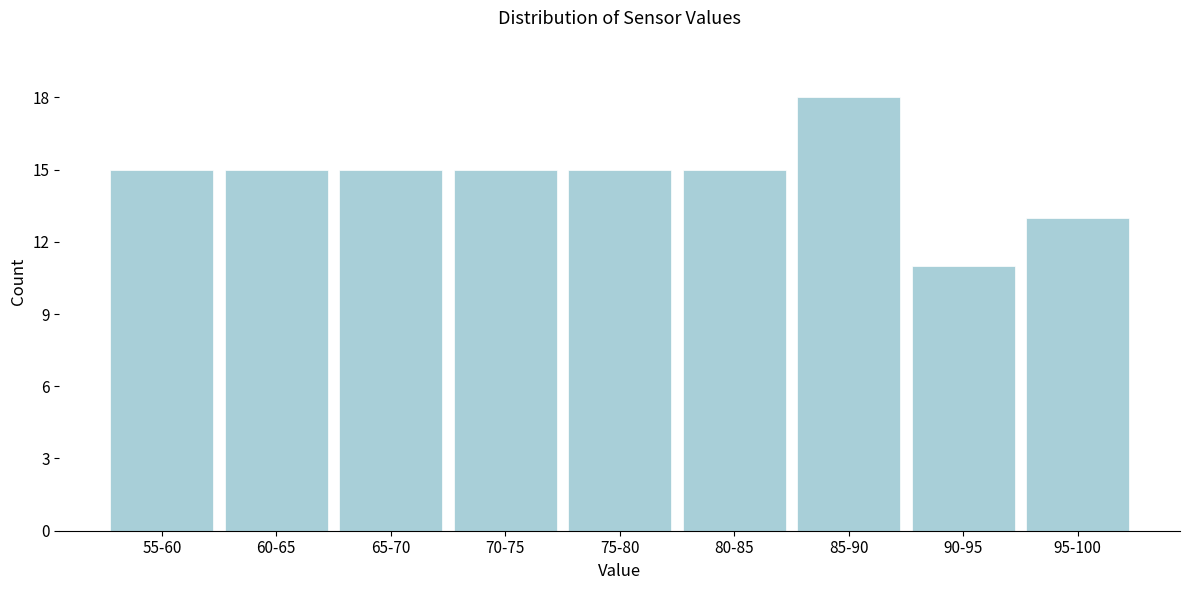

Reading left to right, transcribe all the data shown in this chart.

15	15	15	15	15	15	18	11	13